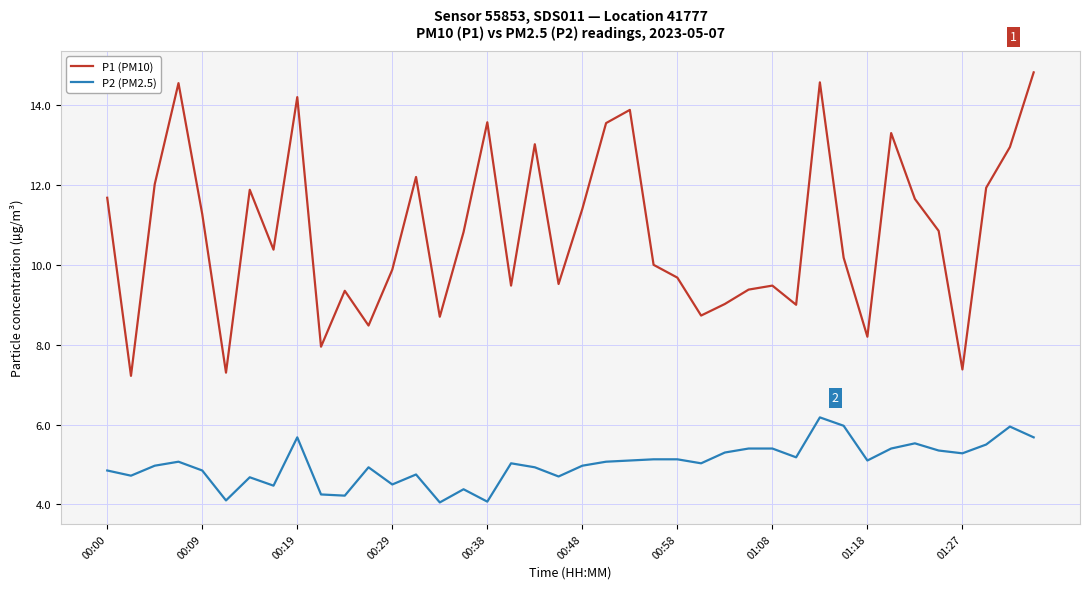

Rank the series by their maximum value, from highest to lowest.

P1 (PM10), P2 (PM2.5)